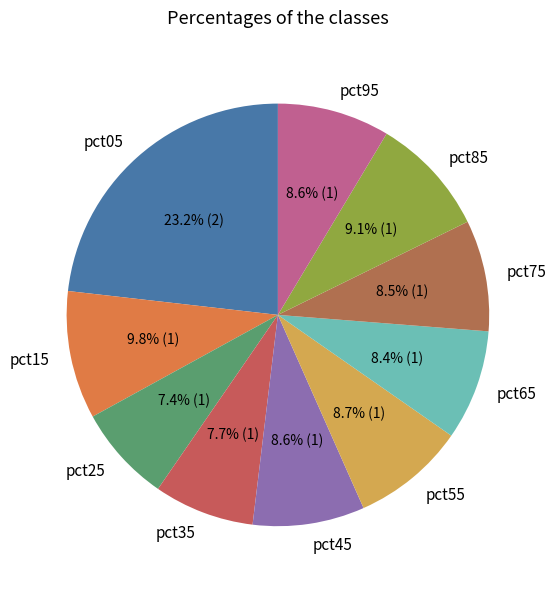

Between pct15 and pct55, which is larger?

pct15